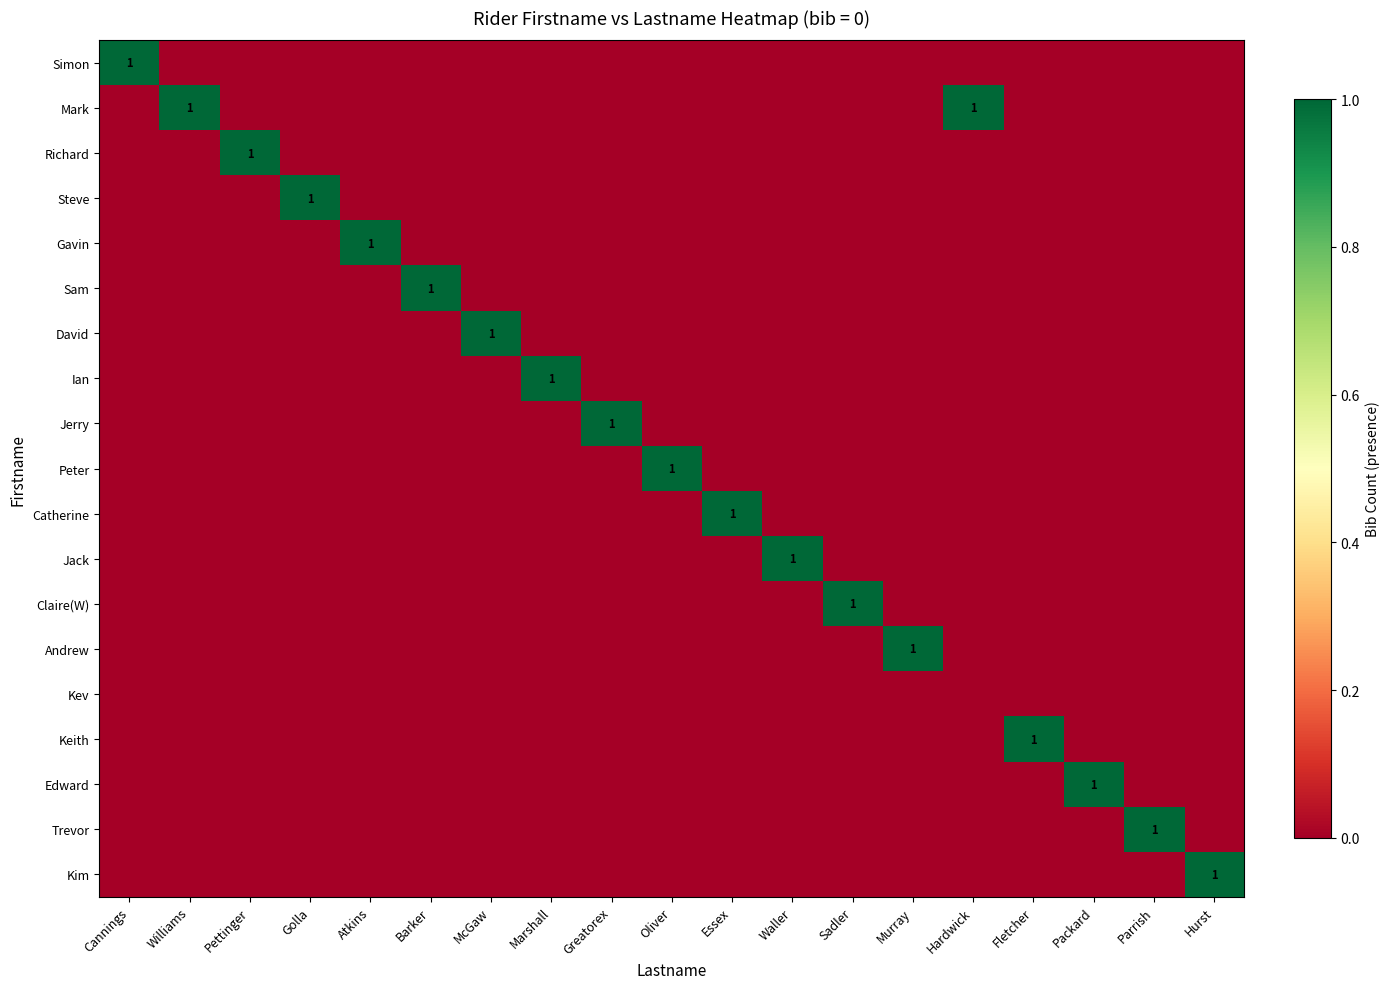

Count the David values in the range 0 to 1.

19